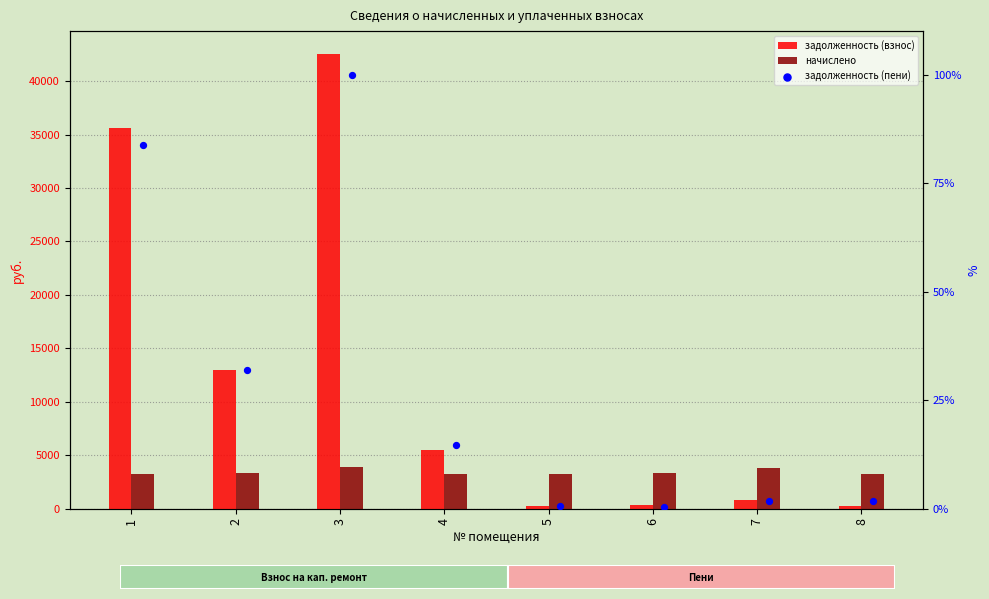

Which series has the largest total across all categories?

задолженность (взнос)